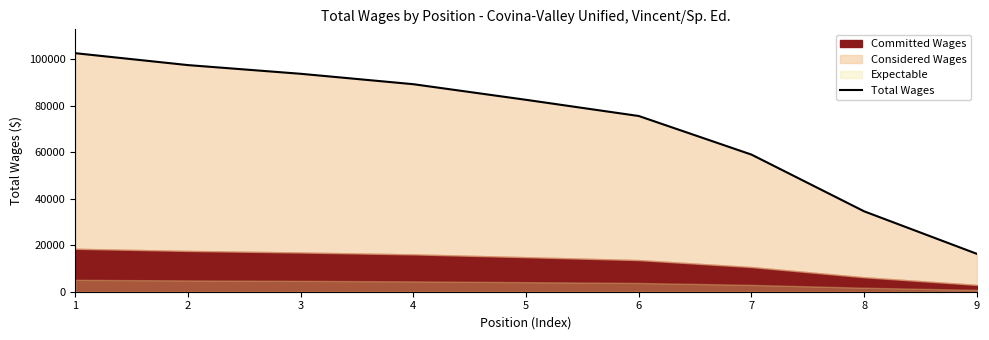

How many lines are shown in the chart?

1